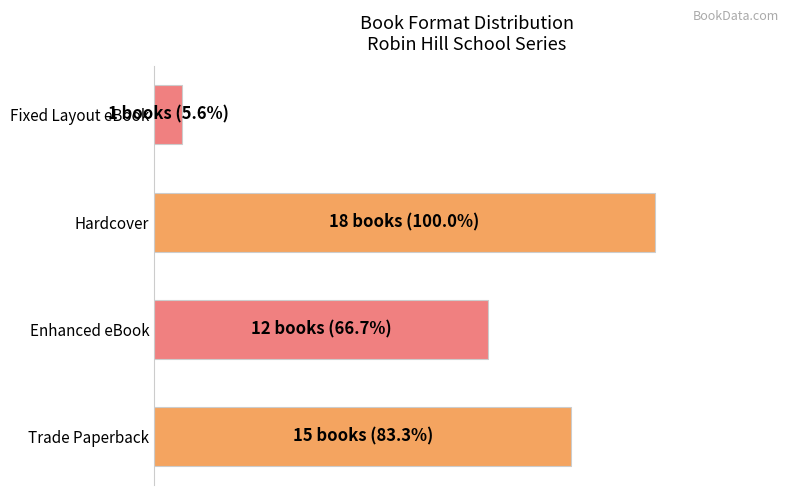

Are the bars horizontal?

Yes